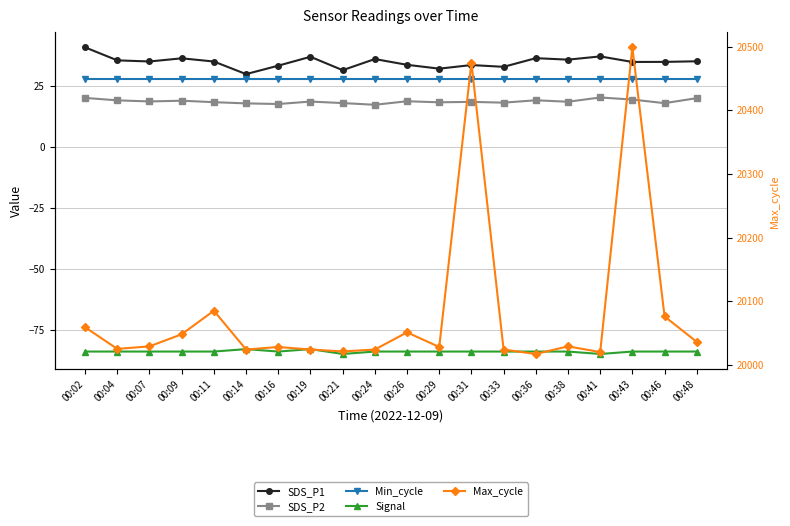

What is the value of the Signal point at the 8th from the left?

-83.0